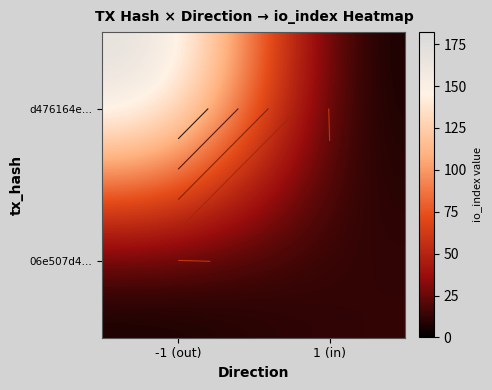

At how many categories does at least one series exceed 33?

1